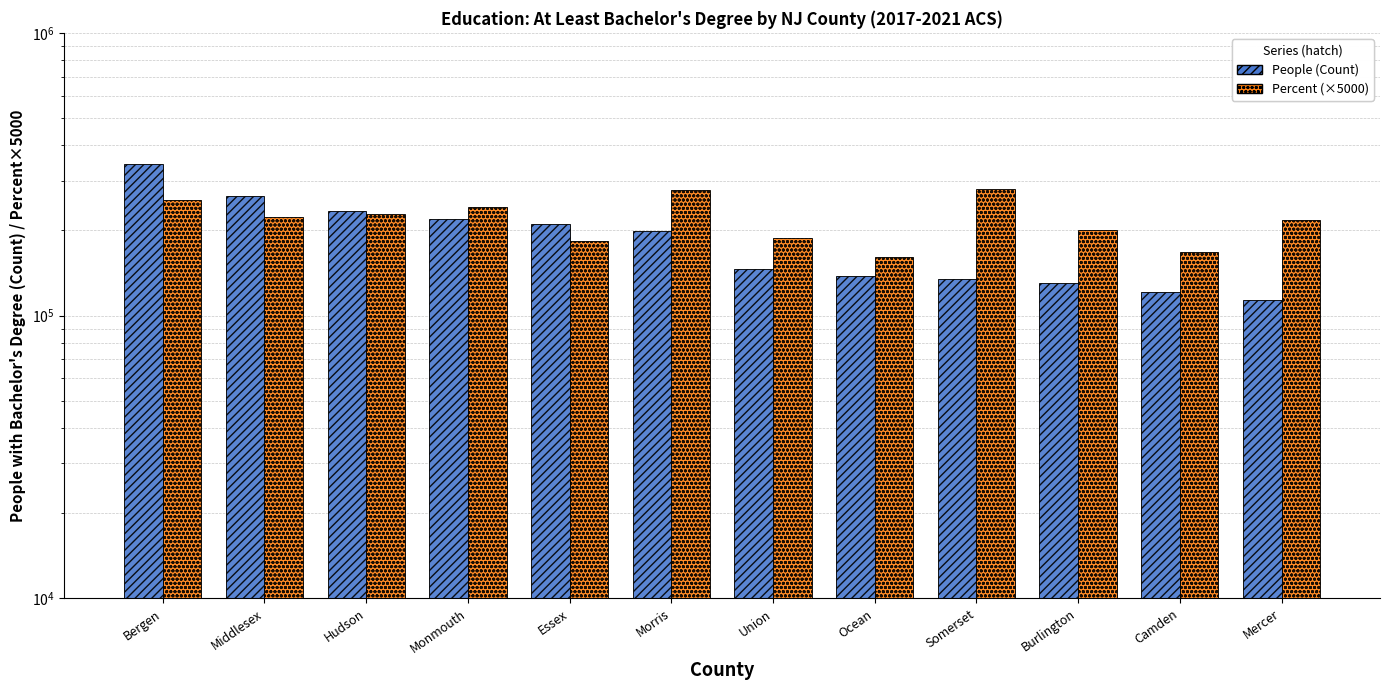

Read the Percent (×5000) value at Morris.

279000